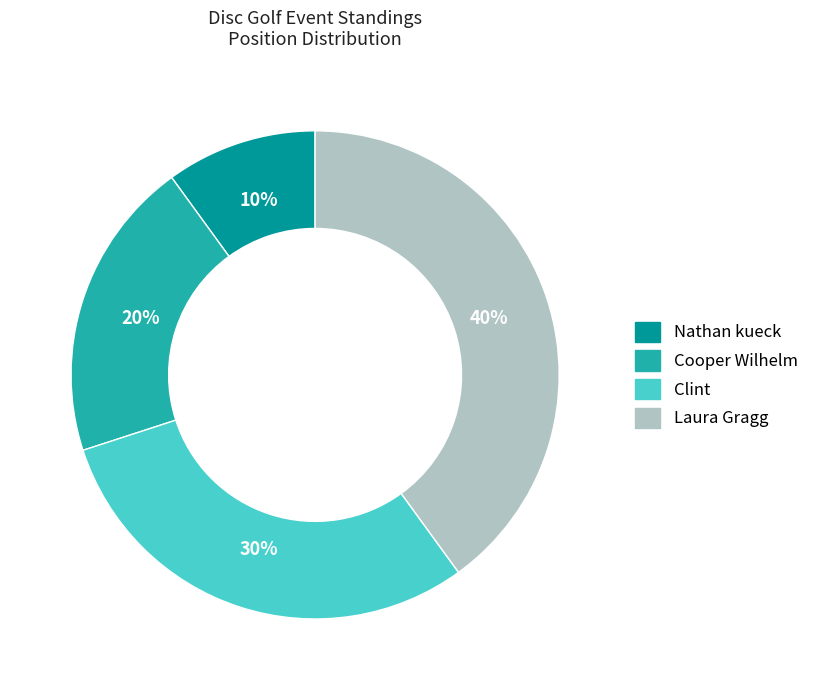

Is it true that Nathan kueck is 3% of the pie?

False